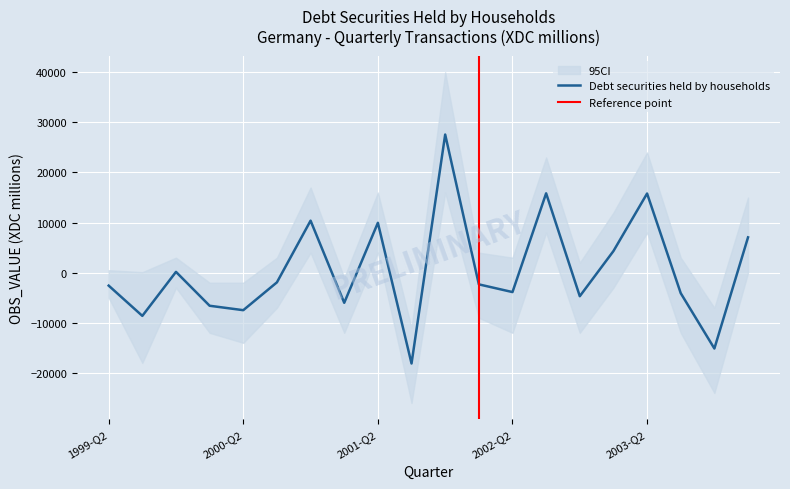

How many negative values are there?

12